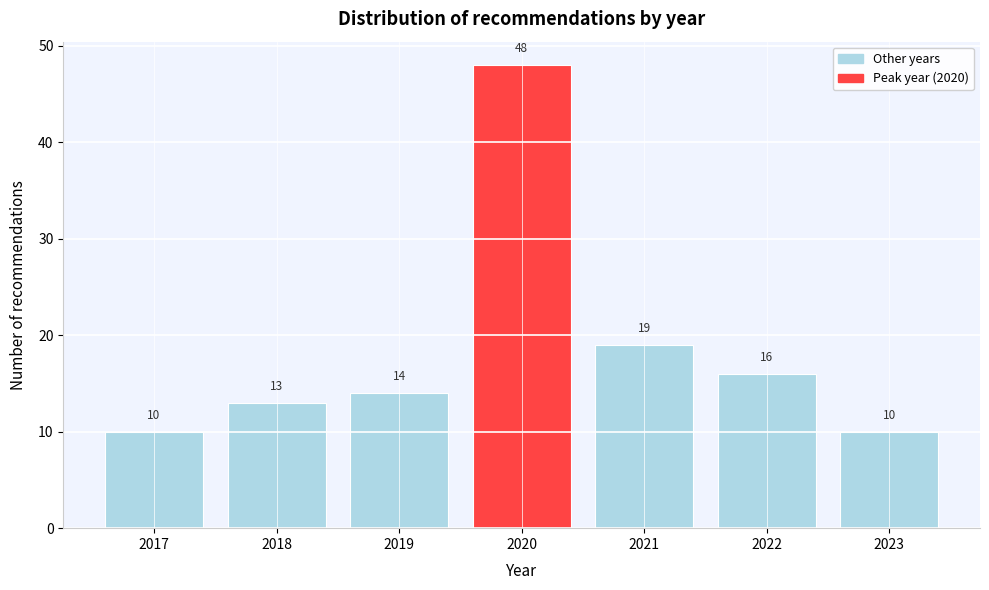

Reading left to right, transcribe this chart: for each bar, give the range it covers on the x-axis and its height.

2016.5 to 2017.5: 10
2017.5 to 2018.5: 13
2018.5 to 2019.5: 14
2019.5 to 2020.5: 48
2020.5 to 2021.5: 19
2021.5 to 2022.5: 16
2022.5 to 2023.5: 10